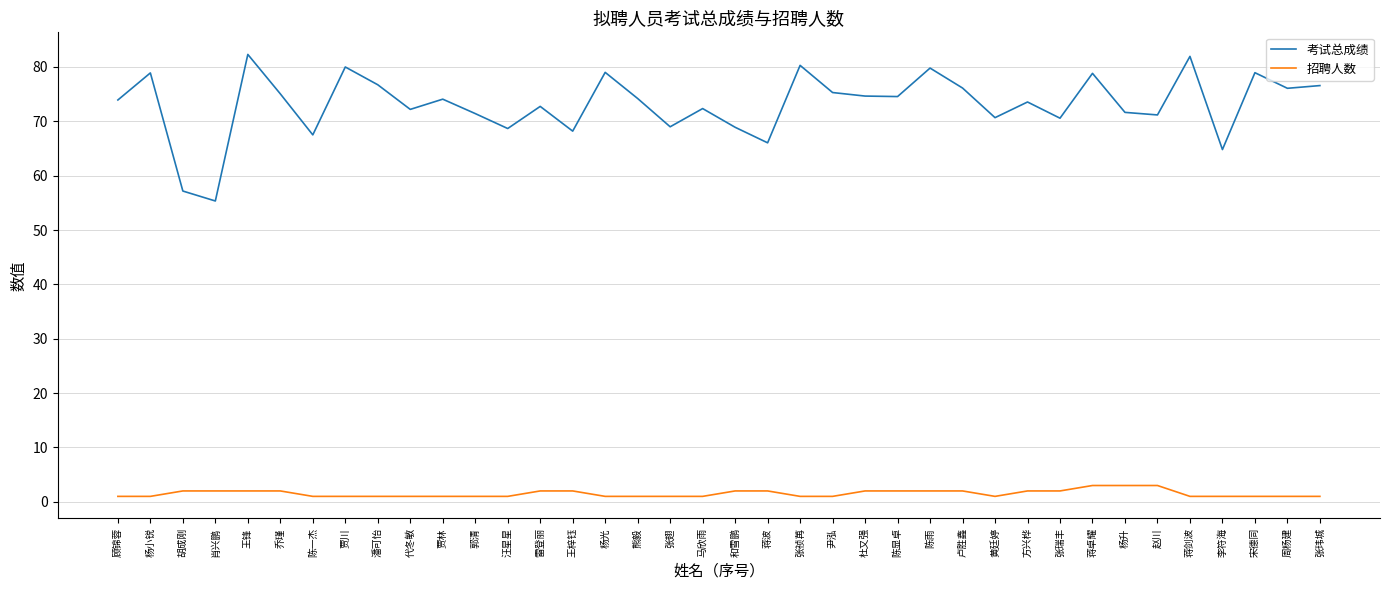

Which series has the widest spread of values?

考试总成绩